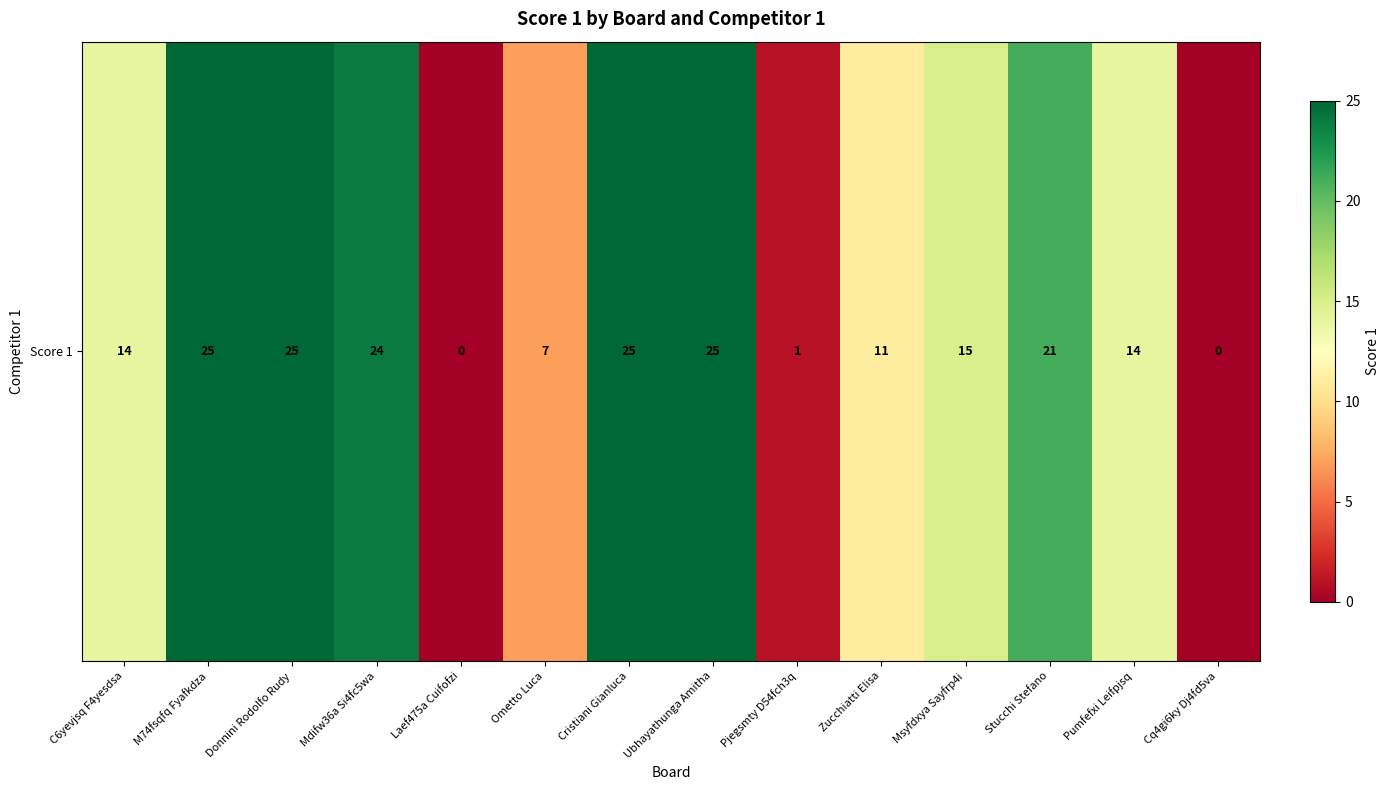

What is the difference between the maximum and second lowest values?

25